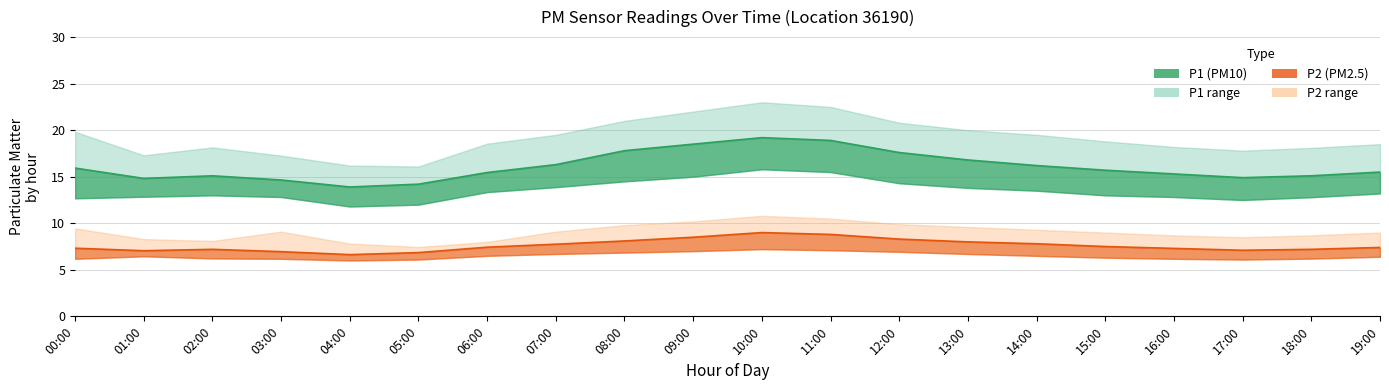

What is the label of the 10th point from the right?

10:00